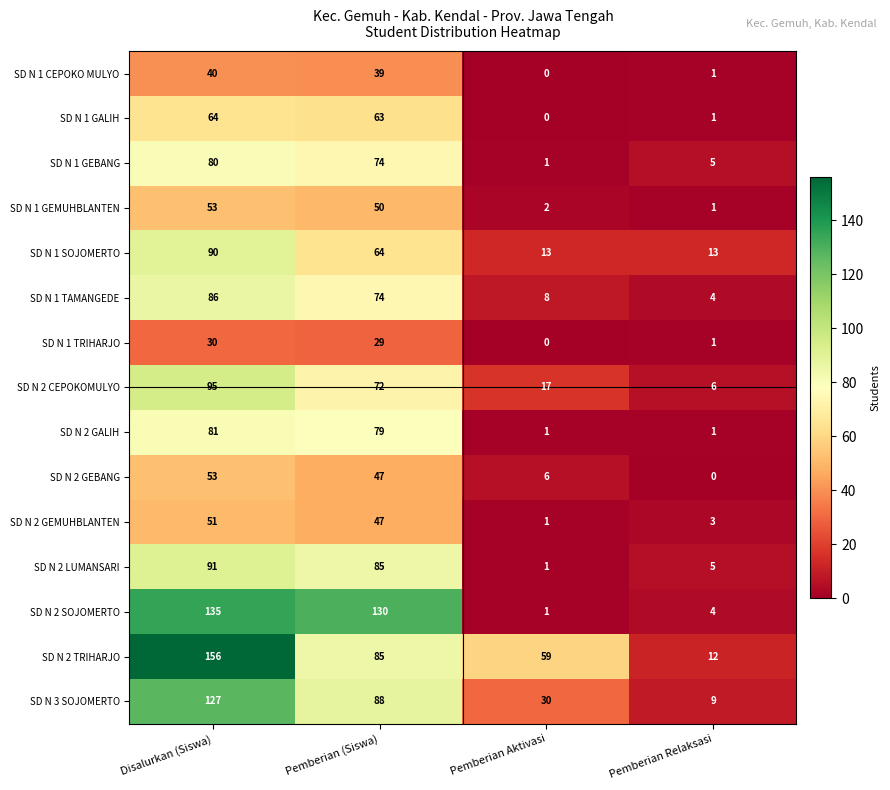

Is it true that SD N 2 LUMANSARI equals 7 at Pemberian Relaksasi?

False